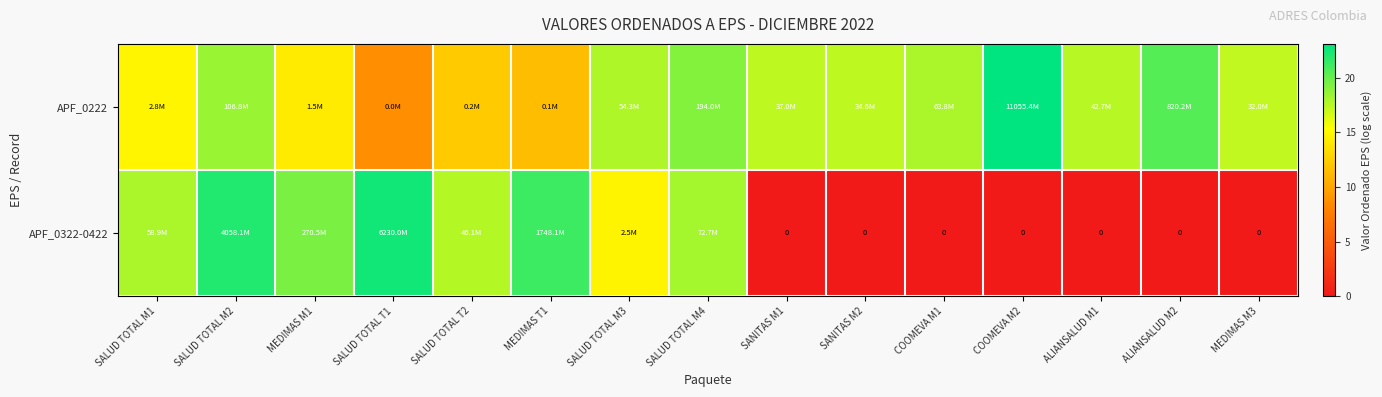

The APF_0322-0422 series shows 21.3 at MEDIMAS T1. True or false?

True